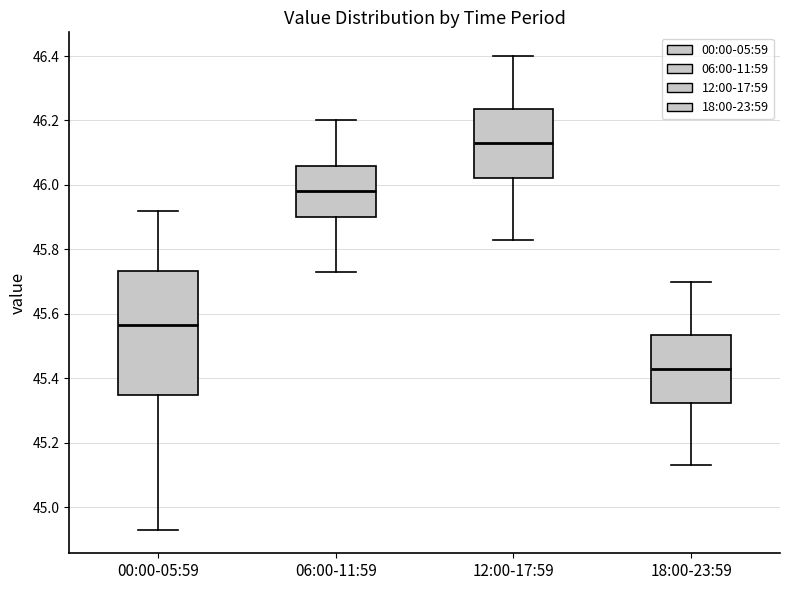

Where is the upper edge of the box for 00:00-05:59 on the y-axis? The values are not printed on the chart, so give them approximately, as read against the axis.

45.74